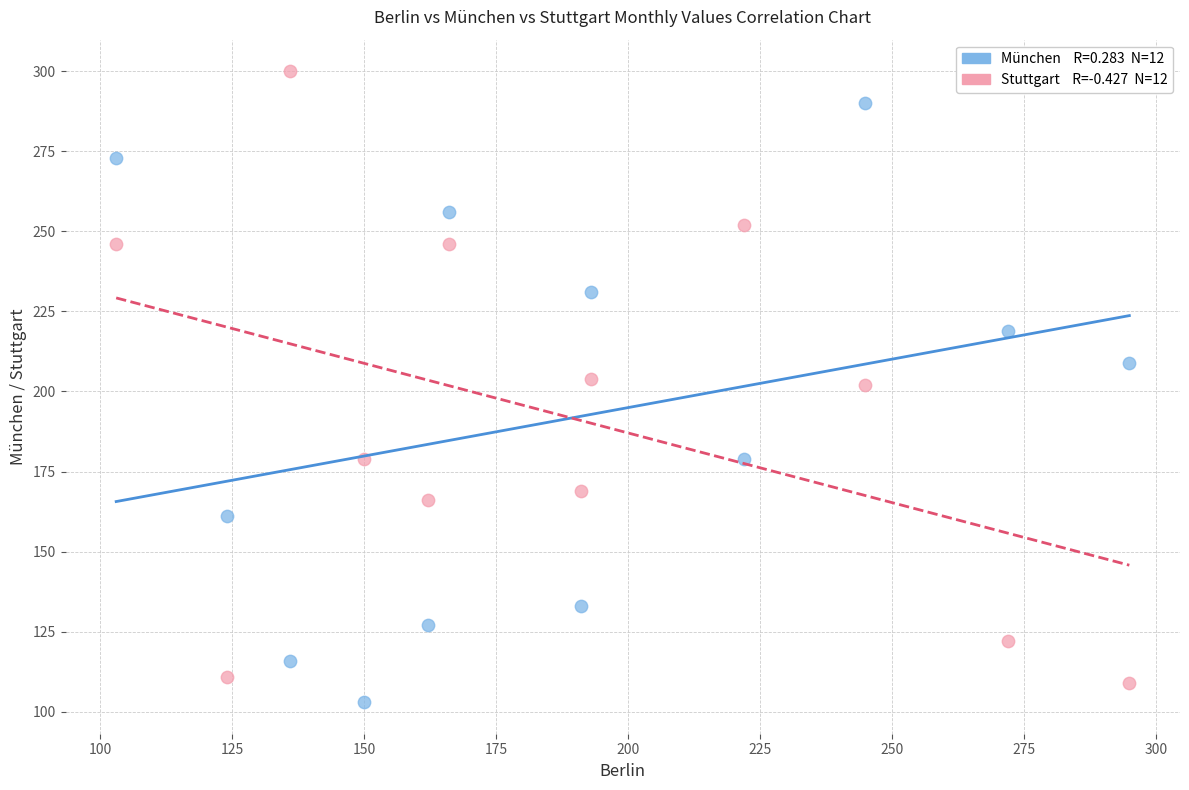

Across all data points, what is the range of Y values (max minus min)?

197